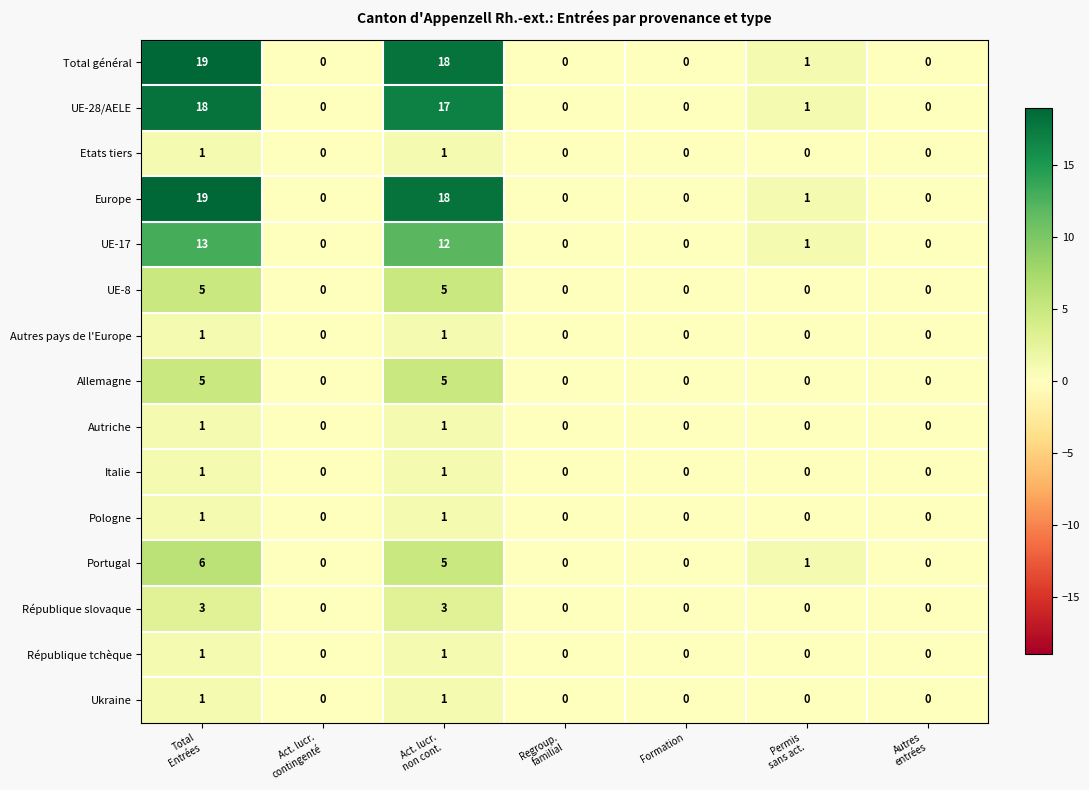

What is the spread (max minus min) of values at Act. lucr.
non cont.?

17